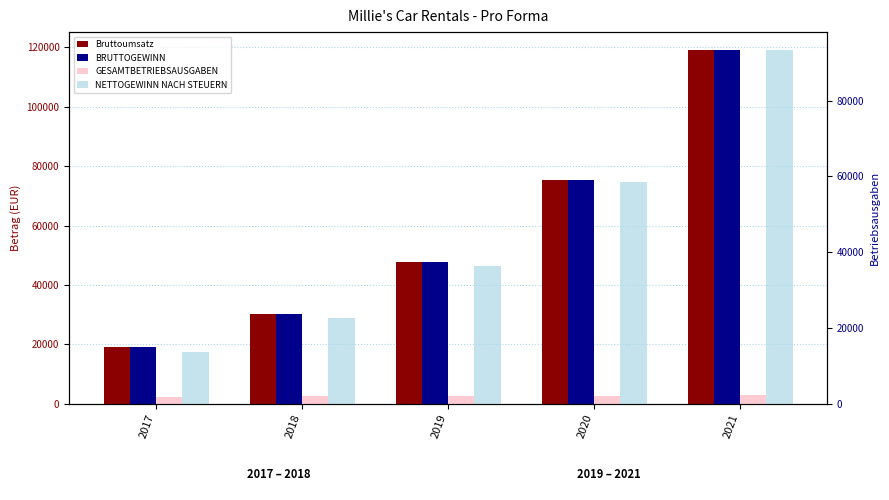

At 2019, list the series in order from smallest to largest.

GESAMTBETRIEBSAUSGABEN, NETTOGEWINN NACH STEUERN, BRUTTOGEWINN, Bruttoumsatz